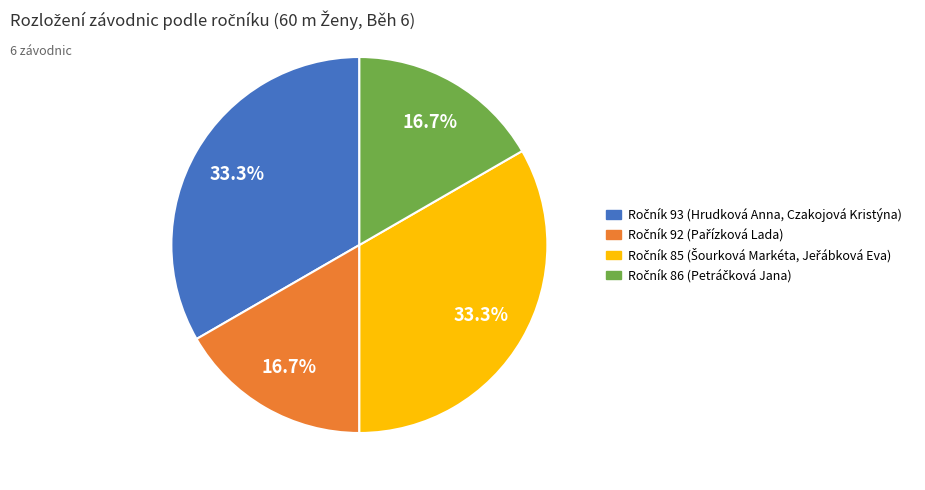

Is there any slice that represents more than half of the pie?

No